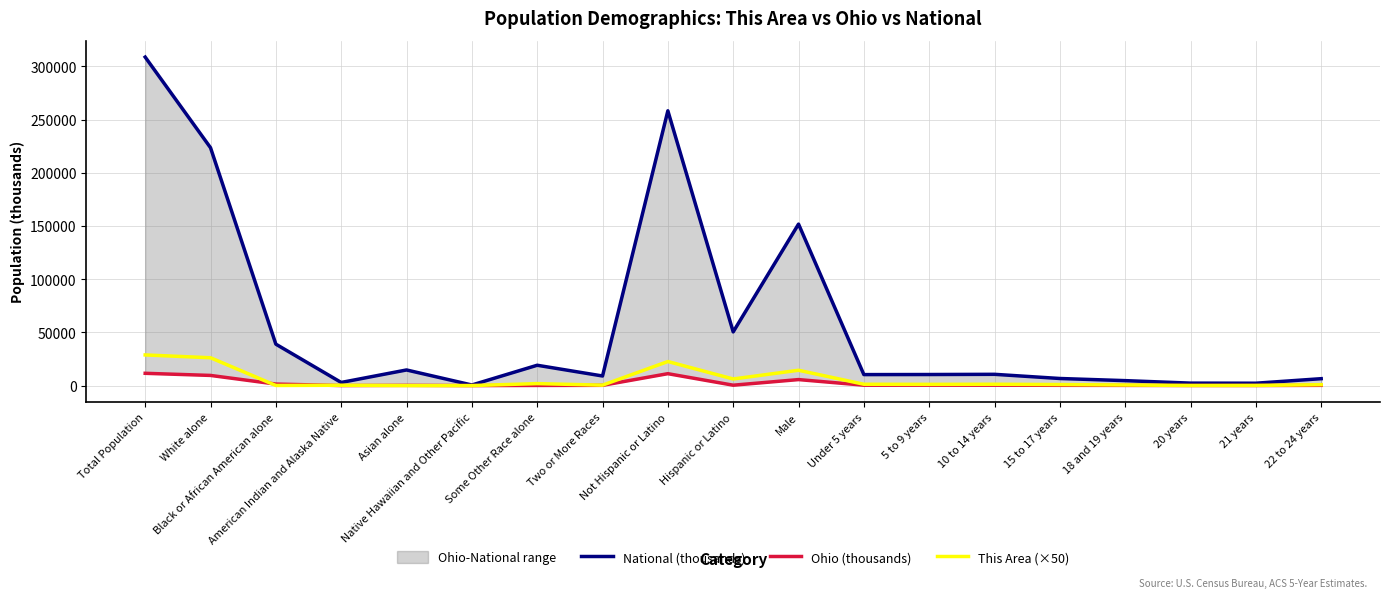

Reading left to right, list all the values displayed in this chart.

National (thousands): Total Population=308745.5	White alone=223553.3	Black or African American alone=38929.3	American Indian and Alaska Native=2932.2	Asian alone=14674.3	Native Hawaiian and Other Pacific=540.0	Some Other Race alone=19107.4	Two or More Races=9009.1	Not Hispanic or Latino=258267.9	Hispanic or Latino=50477.6	Male=151781.3	Under 5 years=10319.4	5 to 9 years=10389.6	10 to 14 years=10579.9	15 to 17 years=6656.2	18 and 19 years=4647.5	20 years=2308.3	21 years=2223.2	22 to 24 years=6482.7
Ohio (thousands): Total Population=11536.5	White alone=9539.4	Black or African American alone=1407.7	American Indian and Alaska Native=25.3	Asian alone=192.2	Native Hawaiian and Other Pacific=4.1	Some Other Race alone=130.0	Two or More Races=237.8	Not Hispanic or Latino=11181.8	Hispanic or Latino=354.7	Male=5632.2	Under 5 years=367.5	5 to 9 years=382.6	10 to 14 years=396.2	15 to 17 years=249.6	18 and 19 years=171.3	20 years=82.8	21 years=79.2	22 to 24 years=222.2
This Area (×50): Total Population=28800.0	White alone=26150.0	Black or African American alone=100.0	American Indian and Alaska Native=300.0	Asian alone=0.0	Native Hawaiian and Other Pacific=0.0	Some Other Race alone=1850.0	Two or More Races=400.0	Not Hispanic or Latino=22600.0	Hispanic or Latino=6200.0	Male=14400.0	Under 5 years=1250.0	5 to 9 years=1150.0	10 to 14 years=1250.0	15 to 17 years=950.0	18 and 19 years=550.0	20 years=100.0	21 years=150.0	22 to 24 years=850.0